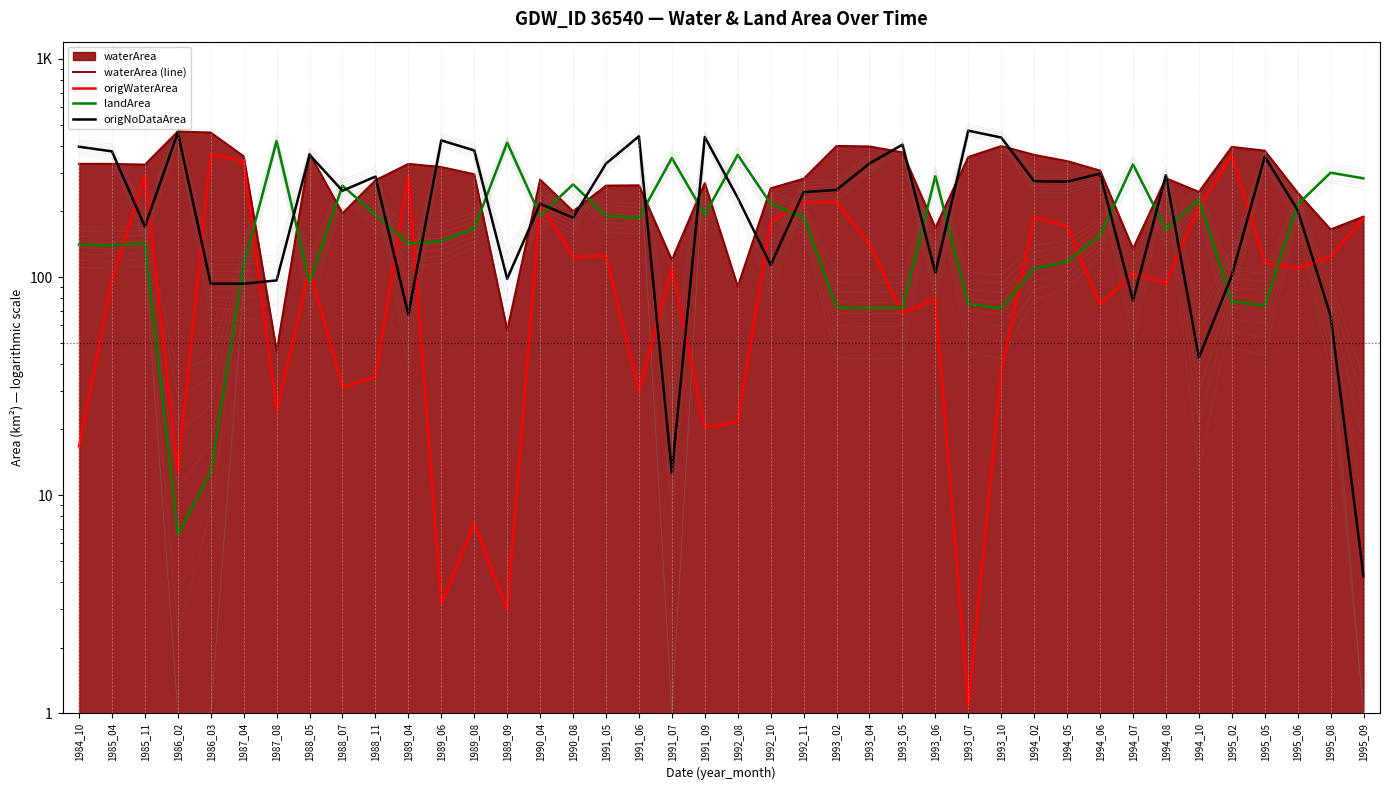

Between 1993_06 and 1994_06, which is larger?

1994_06